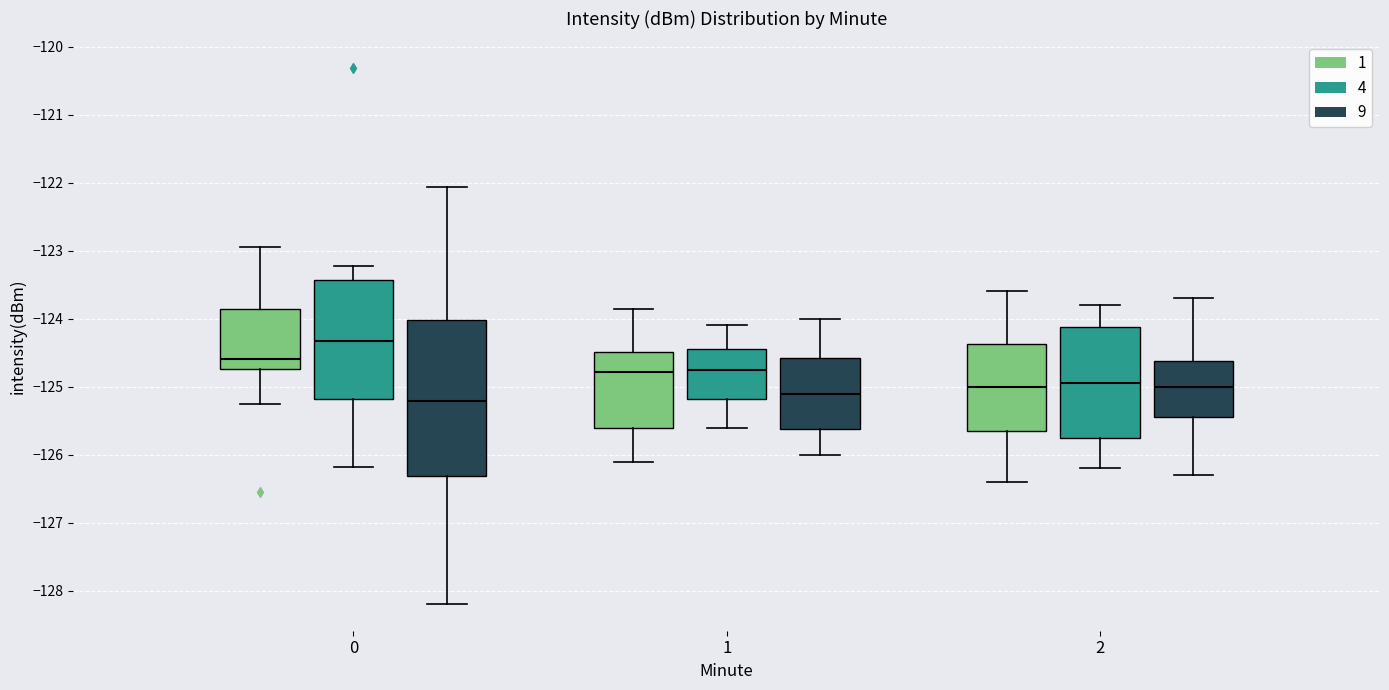

Where is the upper edge of the box for 0 (9) on the y-axis? The values are not printed on the chart, so give them approximately, as read against the axis.

-124.0